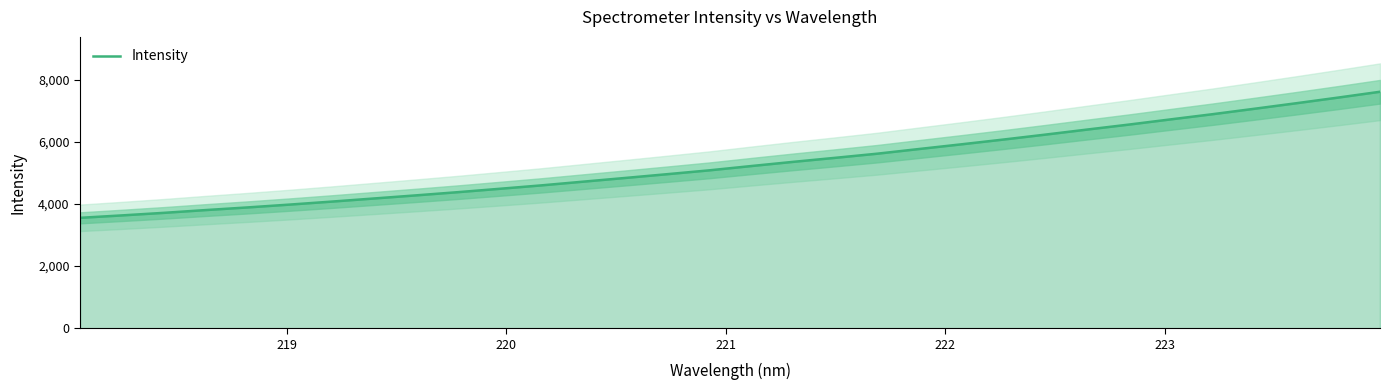

What is the maximum value for Intensity?

7610.4